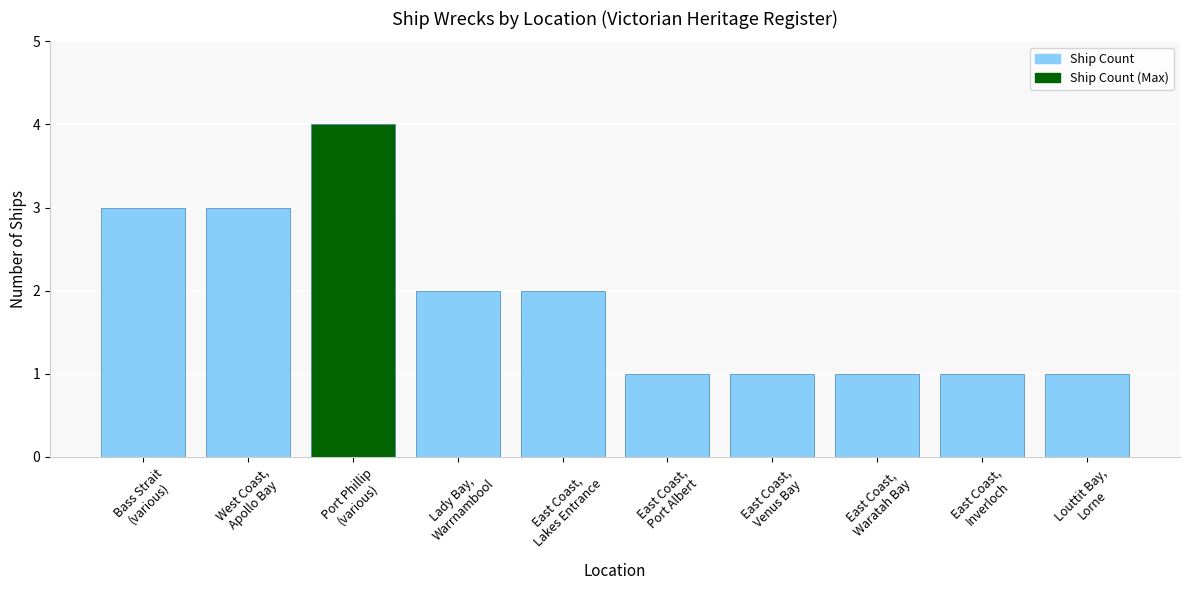

What is the greatest value displayed?

4